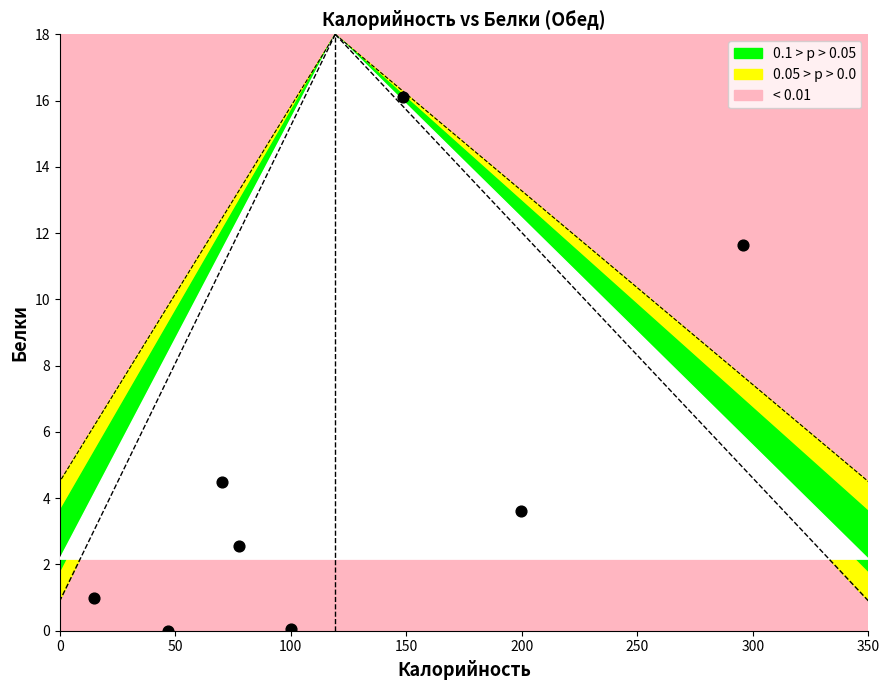

What is the average Y value?

4.9